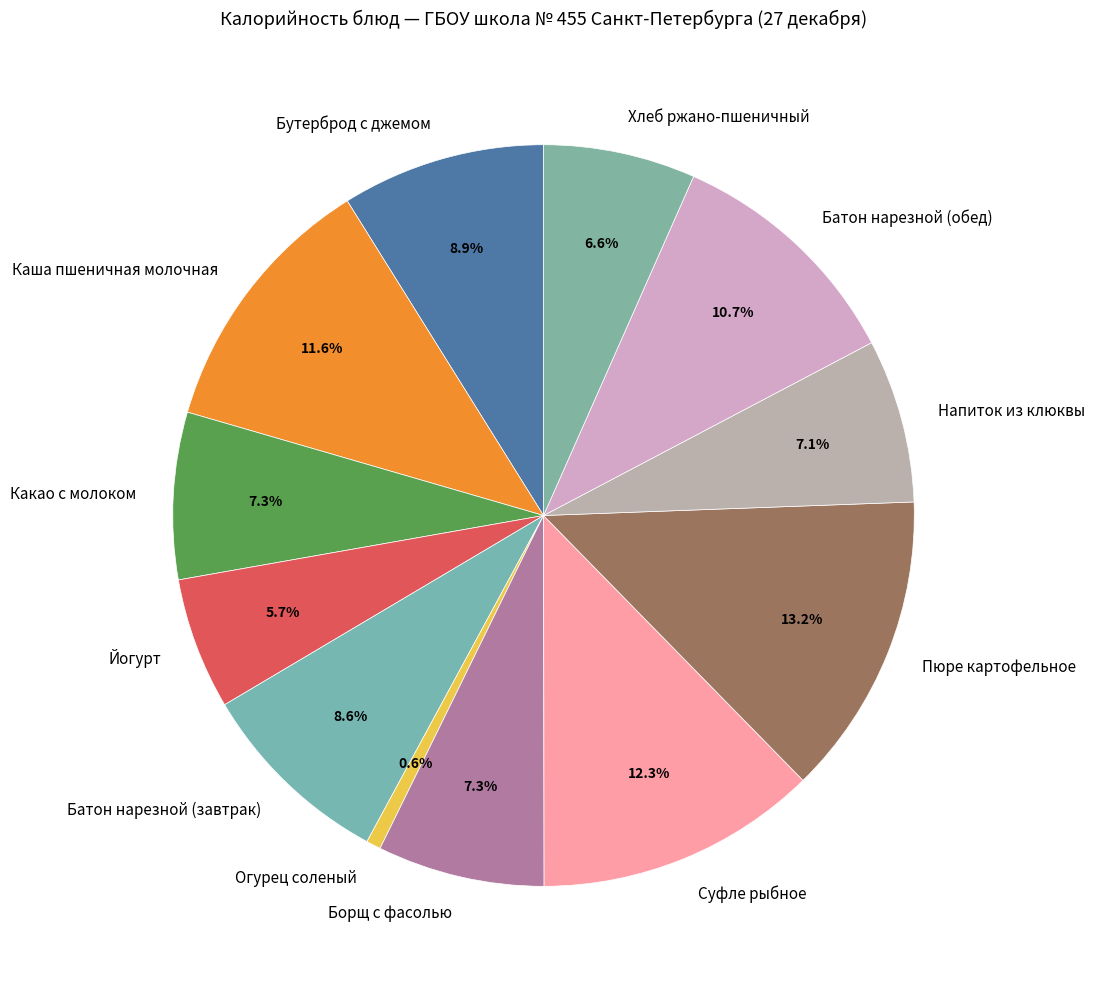

What is the ratio of the value at Суфле рыбное to the value at Бутерброд с джемом?

1.4